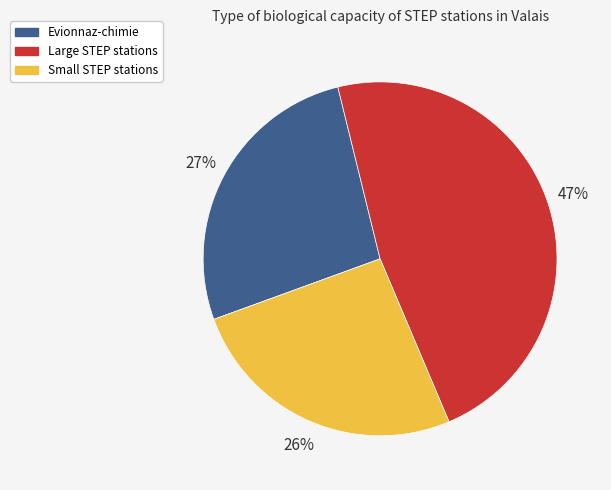

To the nearest percent, what is the average slice percentage?

33%